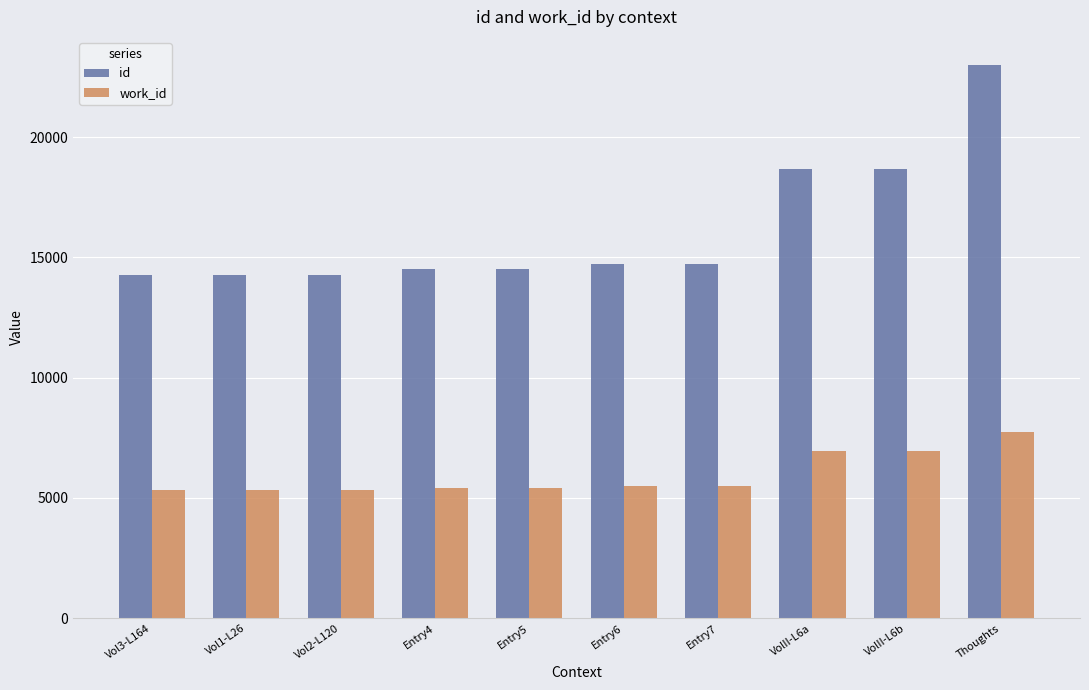

Which series has the largest range (max minus min)?

id